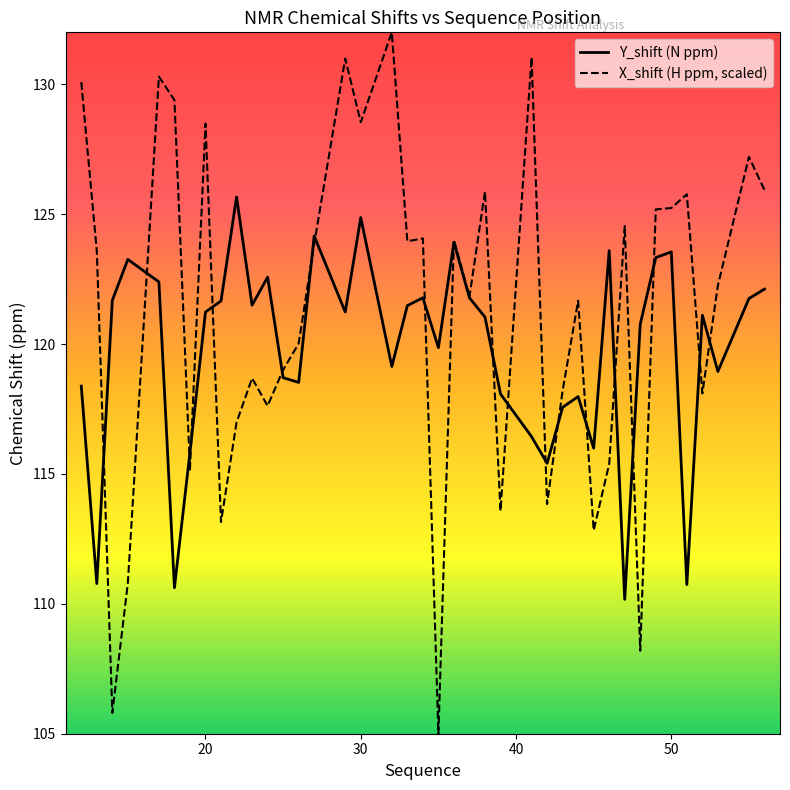

How many times do X_shift and Y_shift cross each other?

20